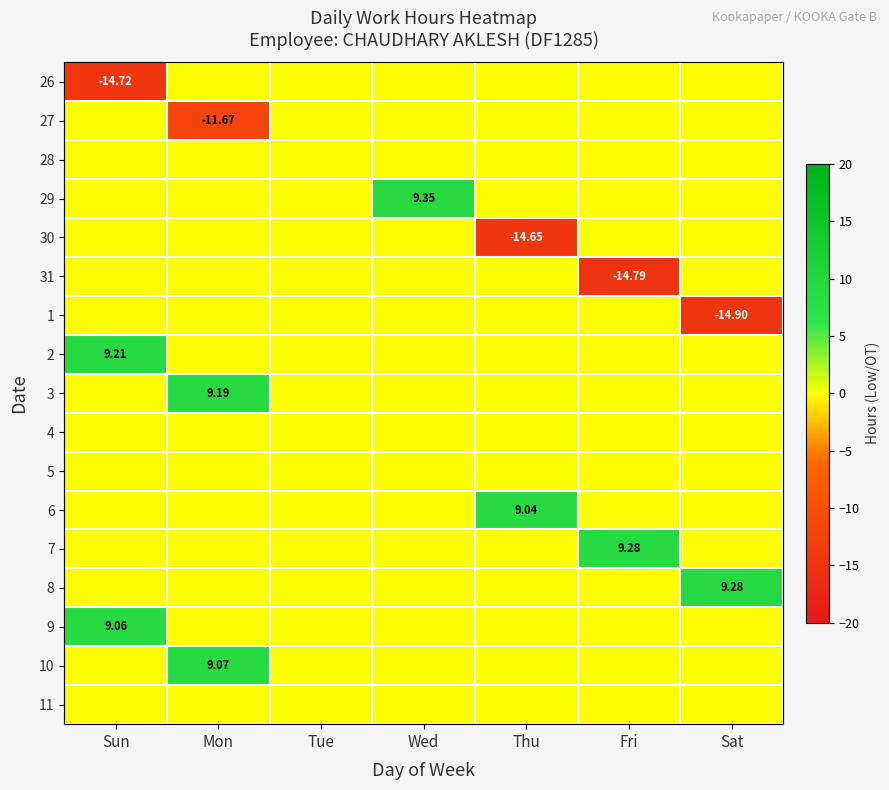

Where is 6 nearest to the value 4?

Sun